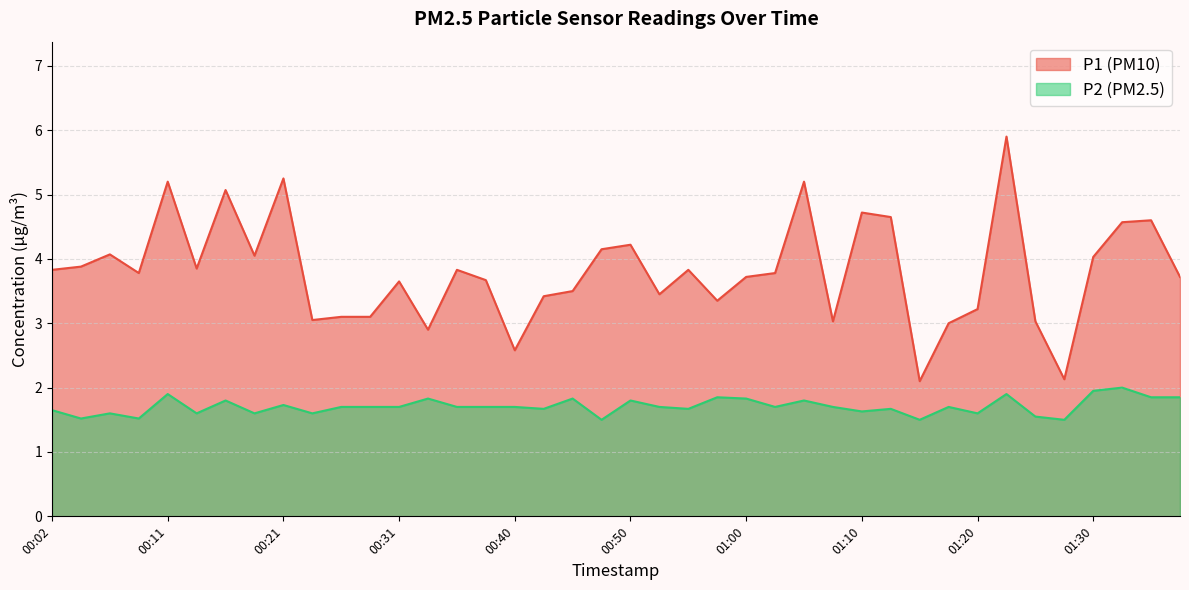

What position from the left is 00:04?

2